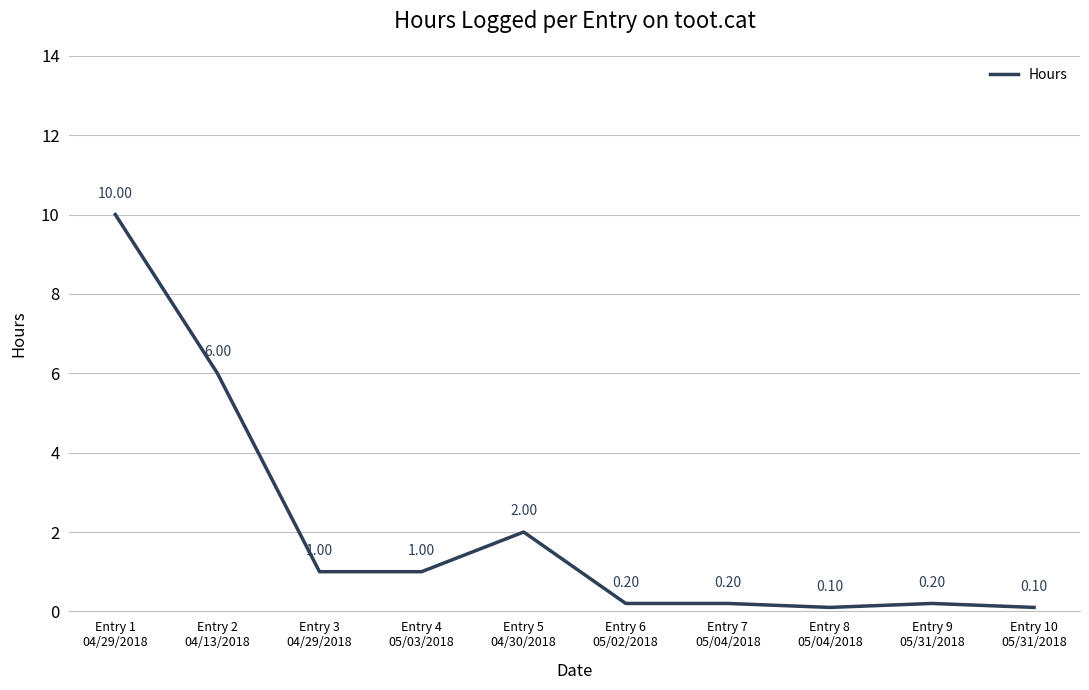

Does the chart have visible grid lines?

Yes